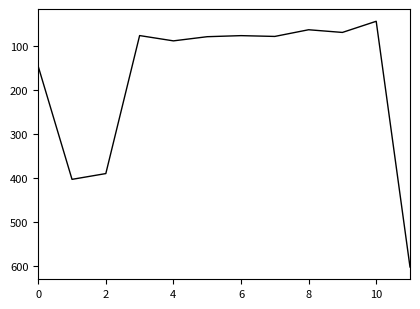

How many lines are shown in the chart?

1